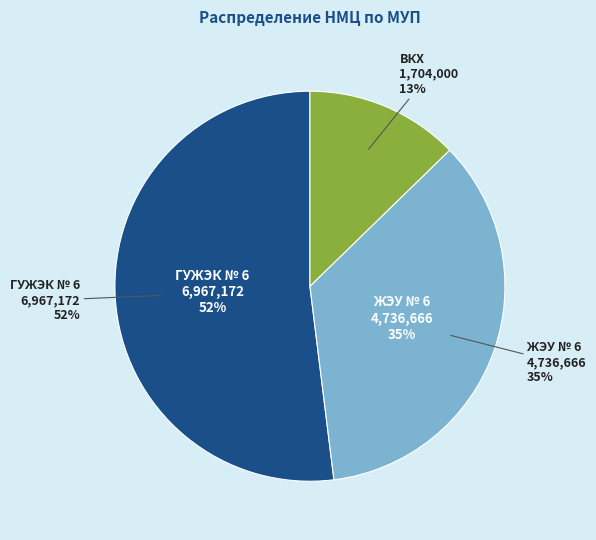

Combined, do МУП "ВКХ" and МУП "ЖЭУ № 6" account for over 50%?

No